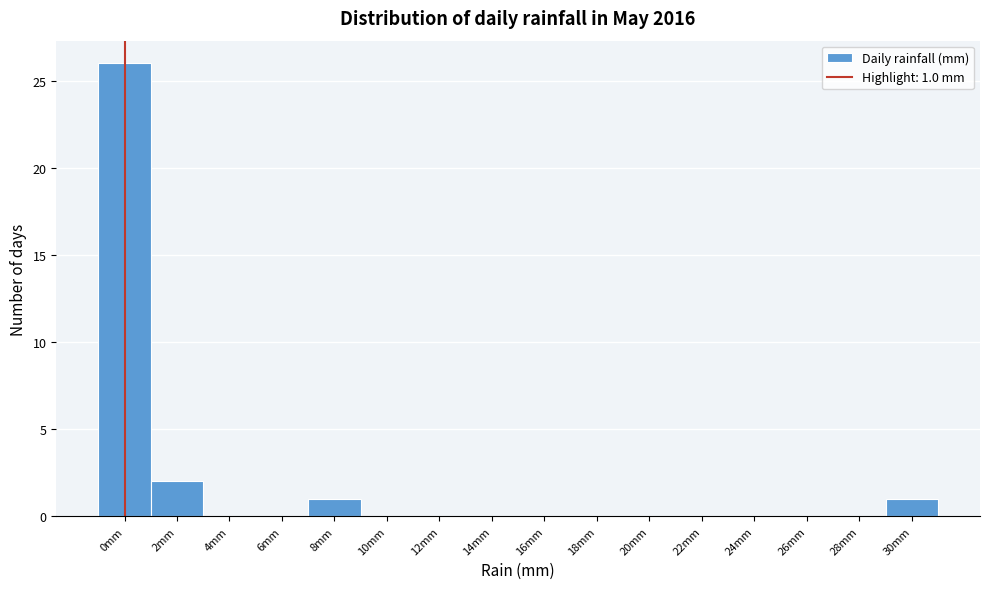

Reading right to left, transcribe all the data shown in this chart.

30mm=1	28mm=0	26mm=0	24mm=0	22mm=0	20mm=0	18mm=0	16mm=0	14mm=0	12mm=0	10mm=0	8mm=1	6mm=0	4mm=0	2mm=2	0mm=26